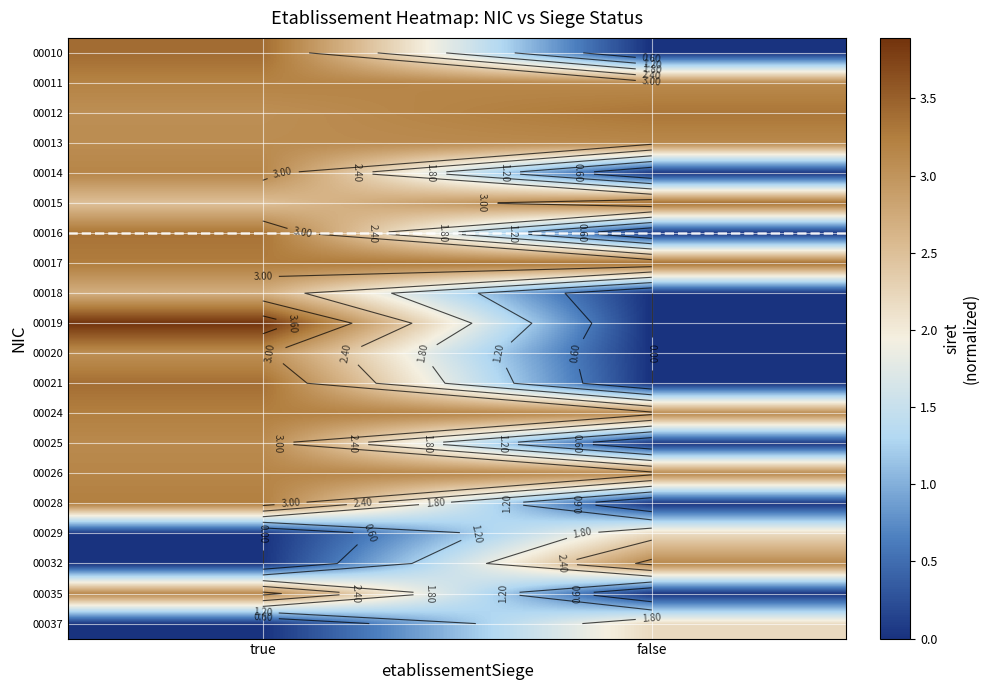

What is the sum of the 00013 values at true and false?

6.2